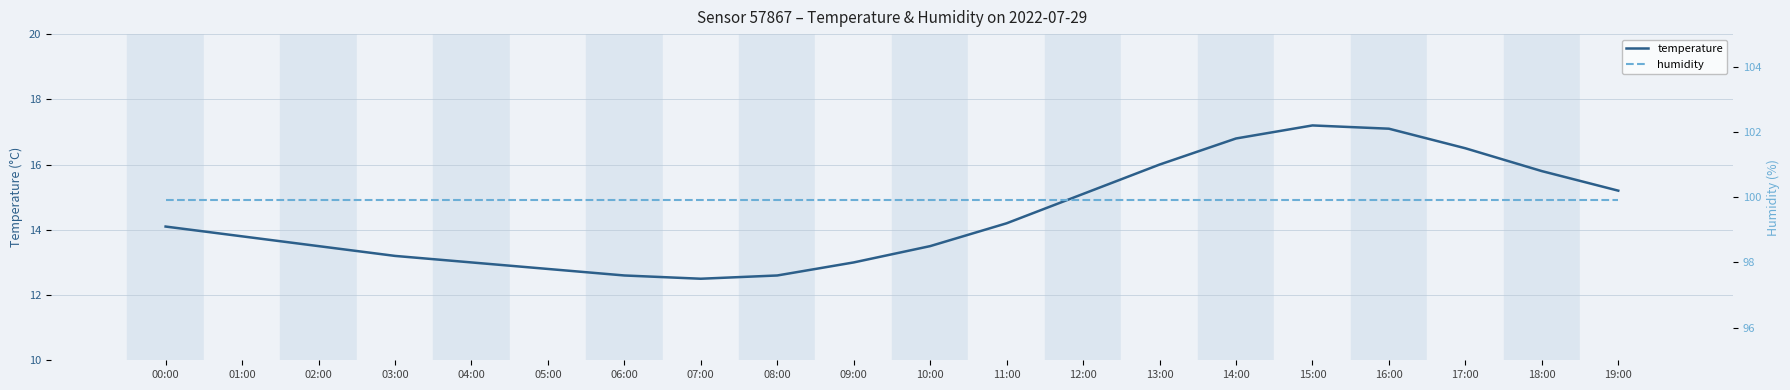

Between 17:00 and 07:00, which is larger?

17:00